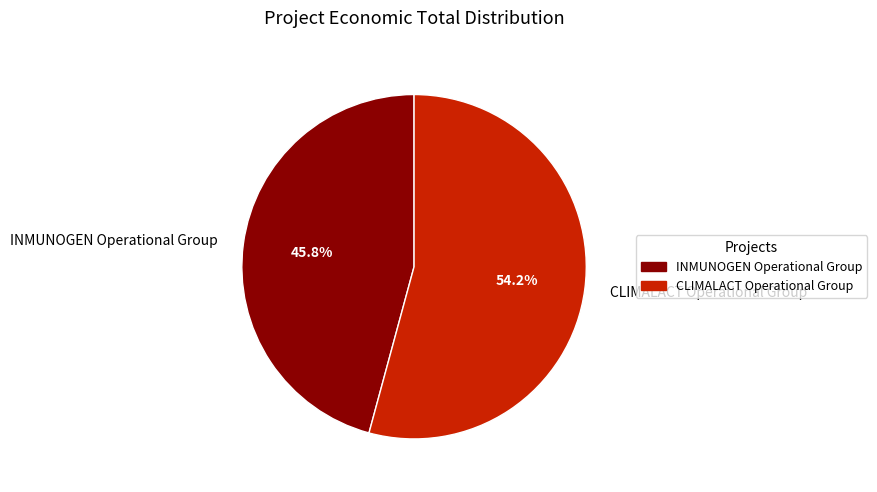

Which category accounts for the majority?

CLIMALACT Operational Group